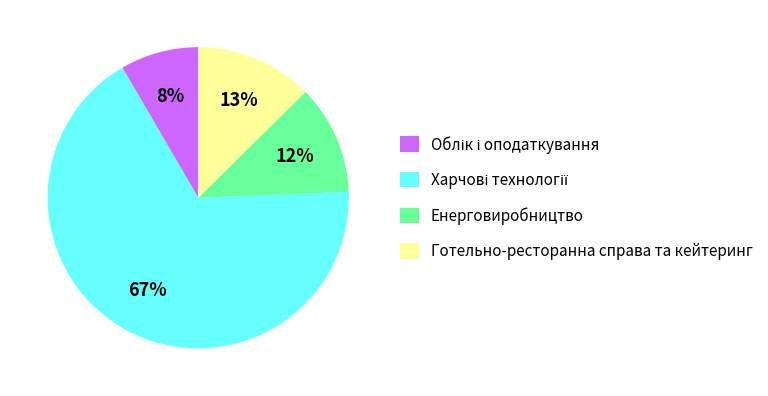

Is it true that Енерговиробництво is 1% of the pie?

False